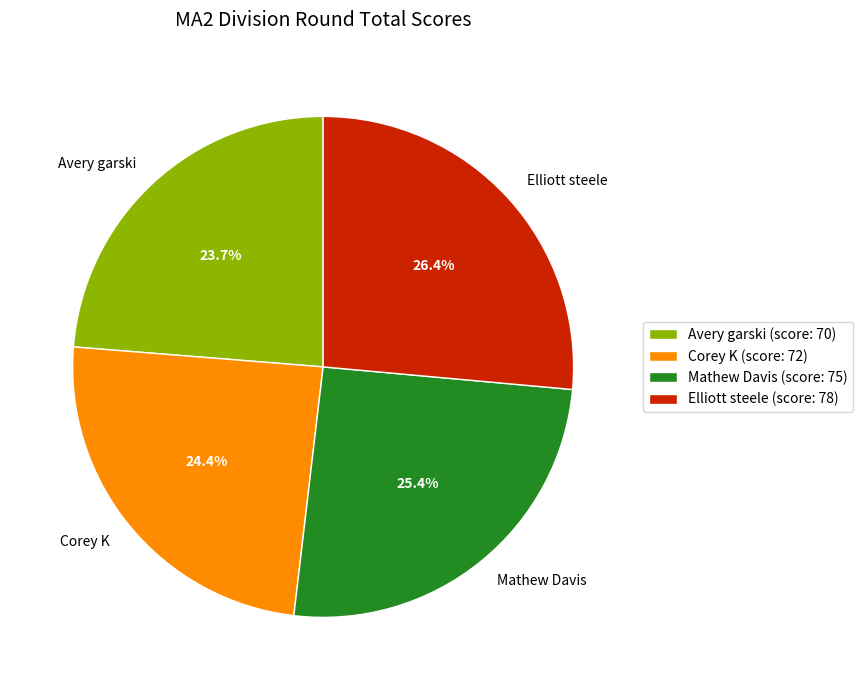

Is there a majority slice in this chart?

No